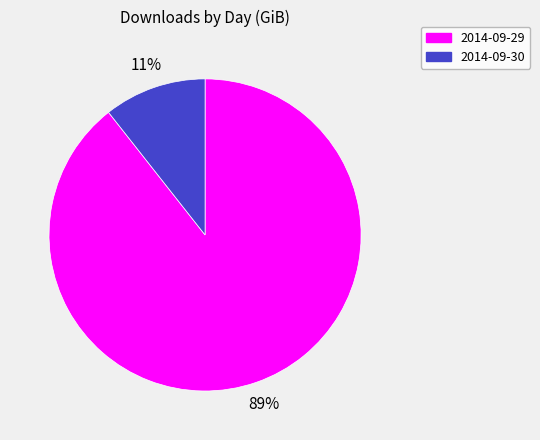

Count the number of slices in the pie.

2